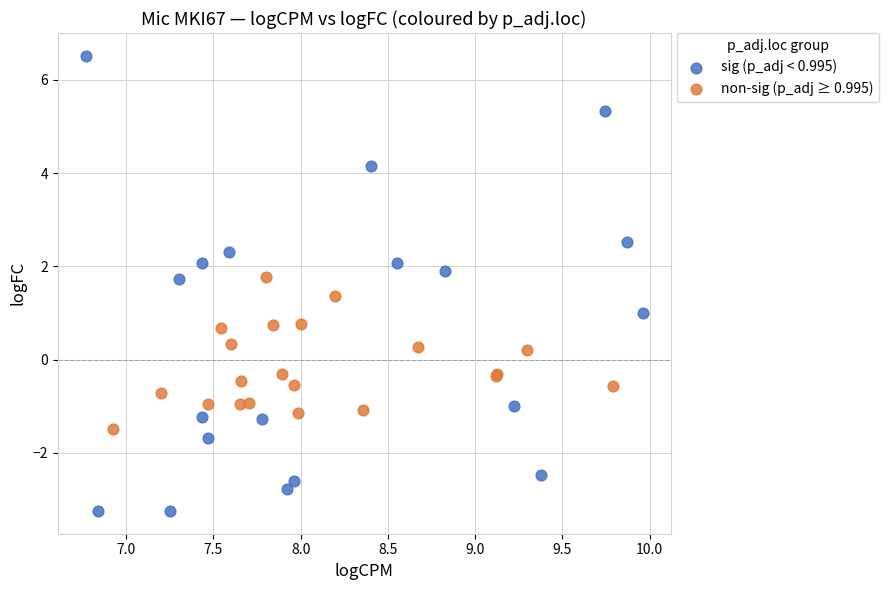

Which series contains the lowest Y value?

sig (p_adj < 0.995)